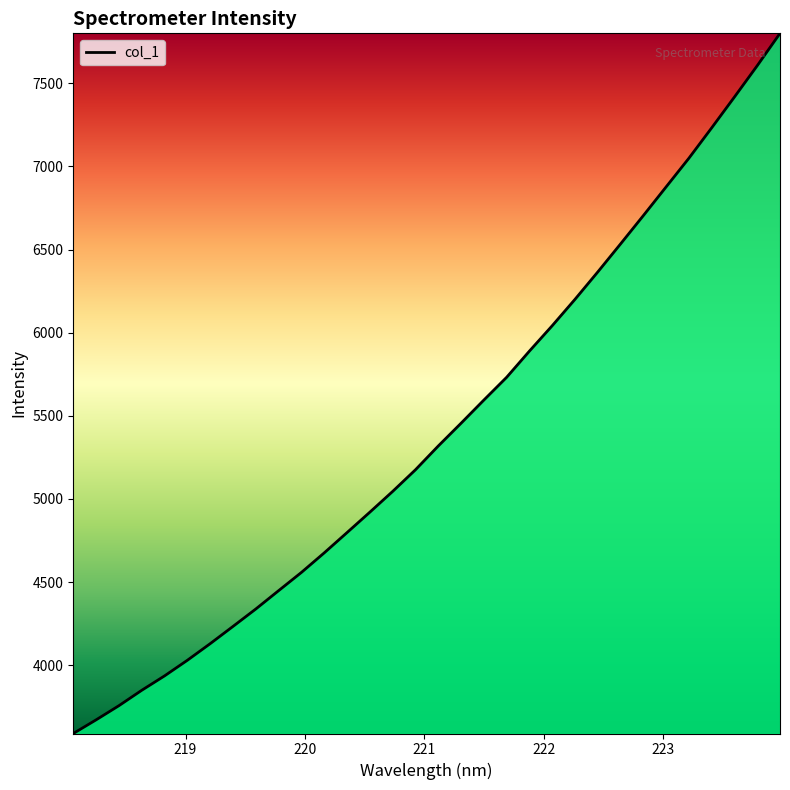

What is the difference between the second highest and second lowest values?

3935.0